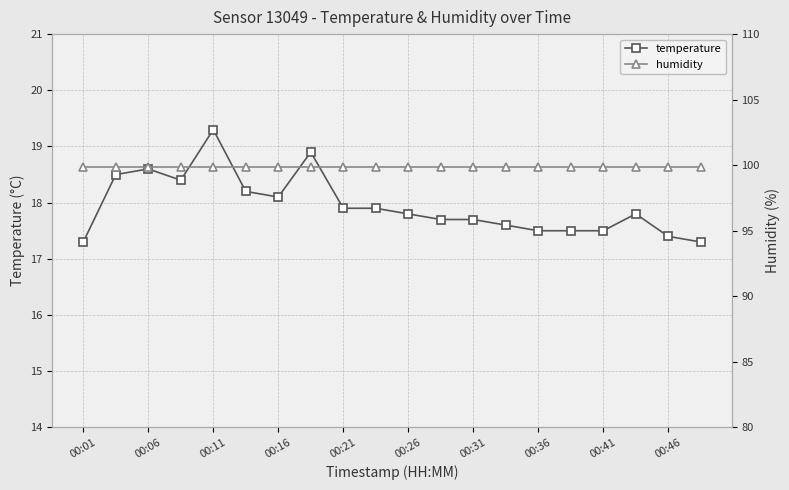

At which label does temperature reach its peak?

00:11